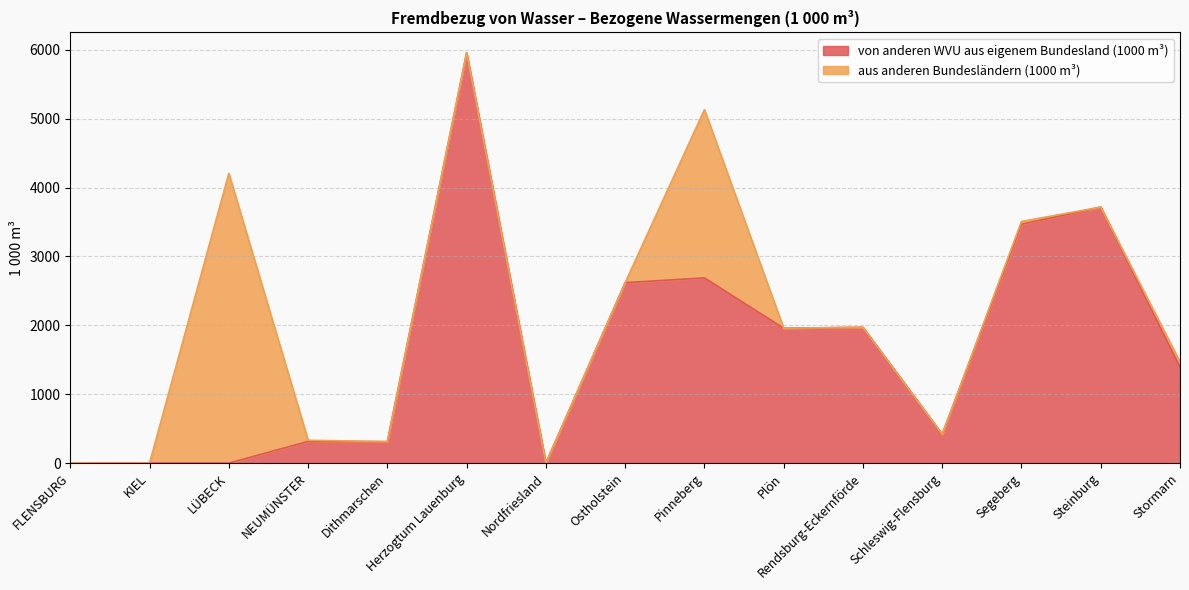

What is the label of the 14th point from the right?

KIEL